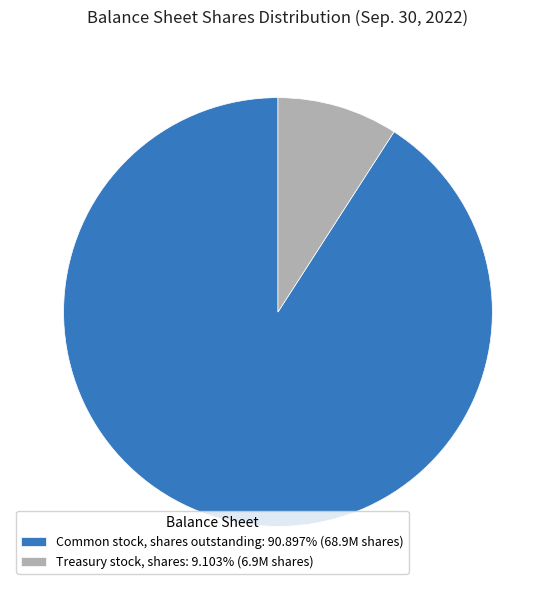

Is the sum of Treasury stock, shares: 9.103% (6.9M shares) and Common stock, shares outstanding: 90.897% (68.9M shares) greater than half?

Yes